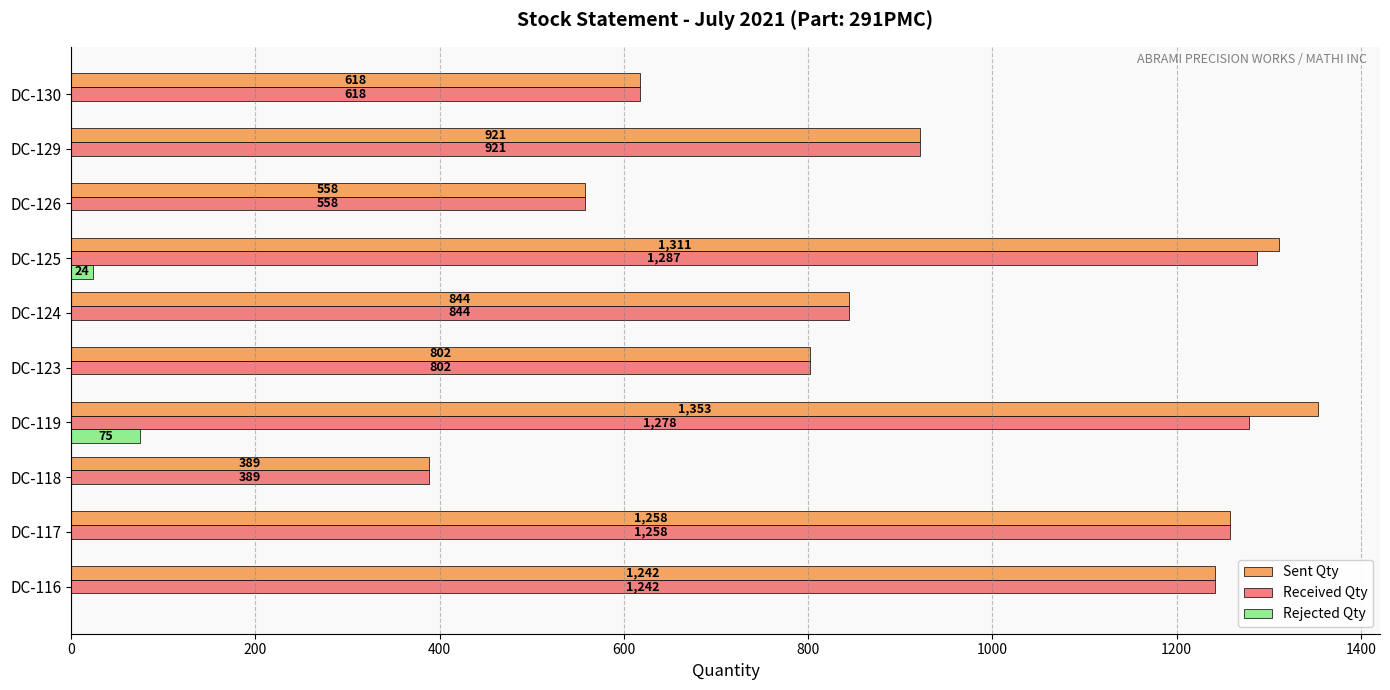

Which series has the largest total across all categories?

Sent Qty